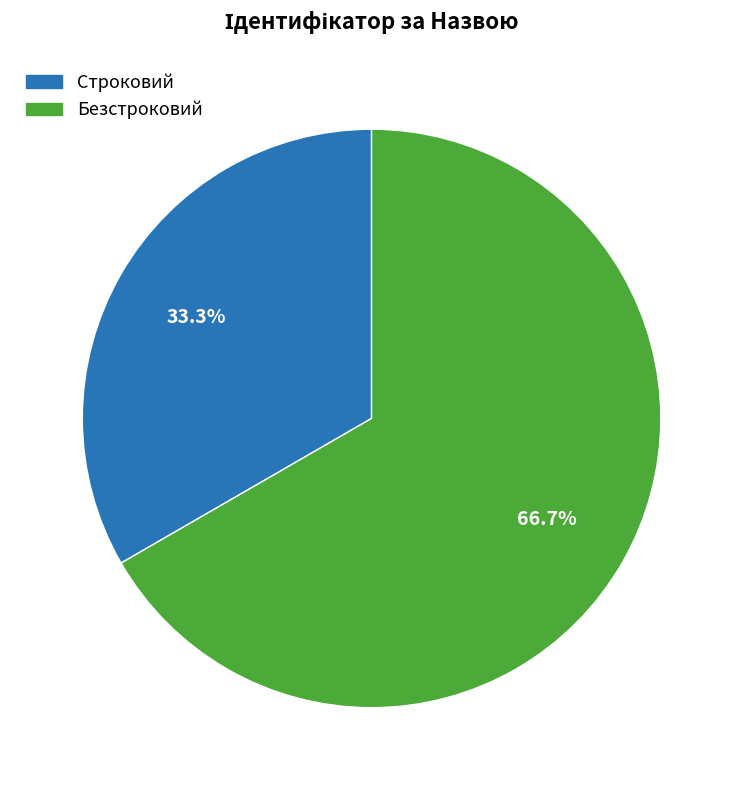

The Строковий slice represents 28% of the pie. True or false?

False